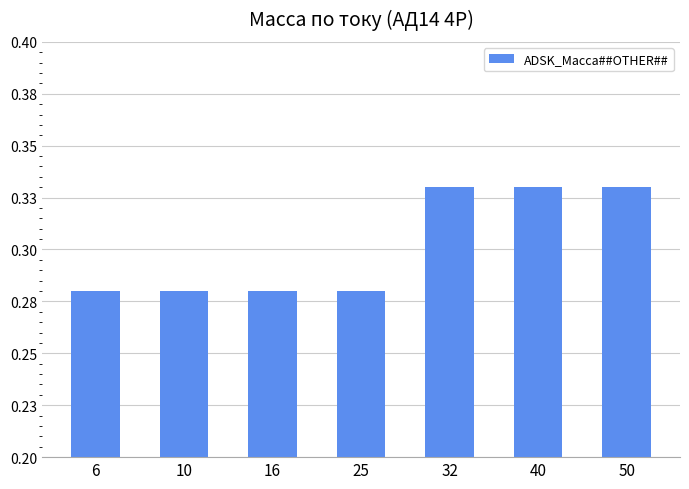

List the labels in order of value, smallest first.

6, 10, 16, 25, 32, 40, 50